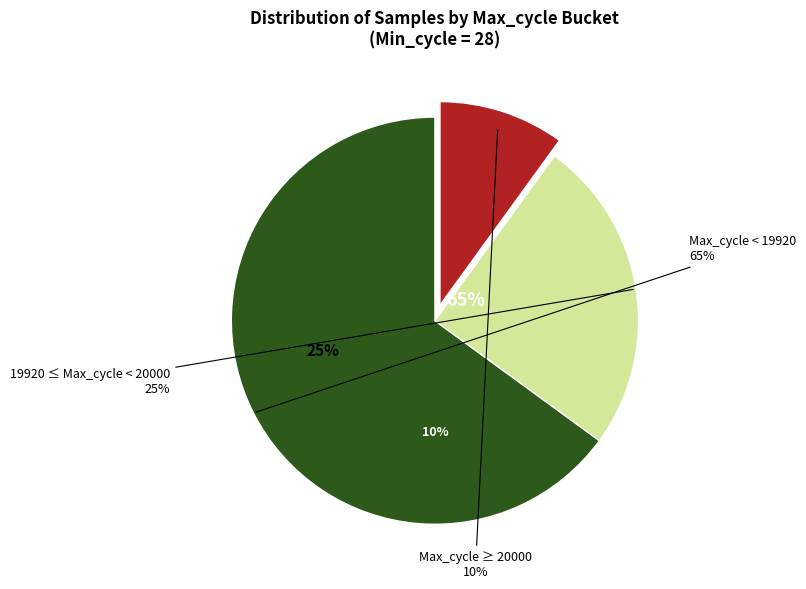

Does 6 represent more than half of the total?

No